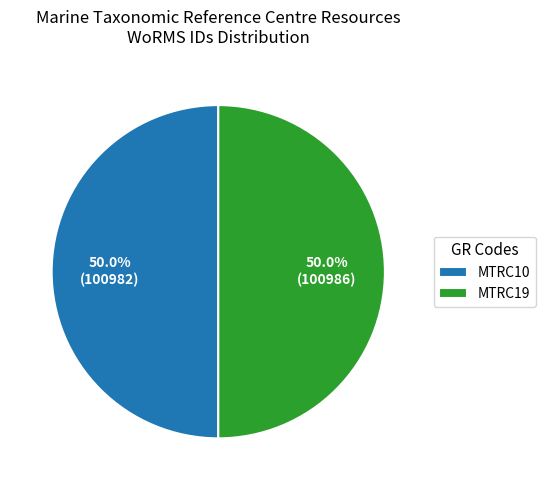

What is the ratio of the value at MTRC19 to the value at MTRC10?

1.0